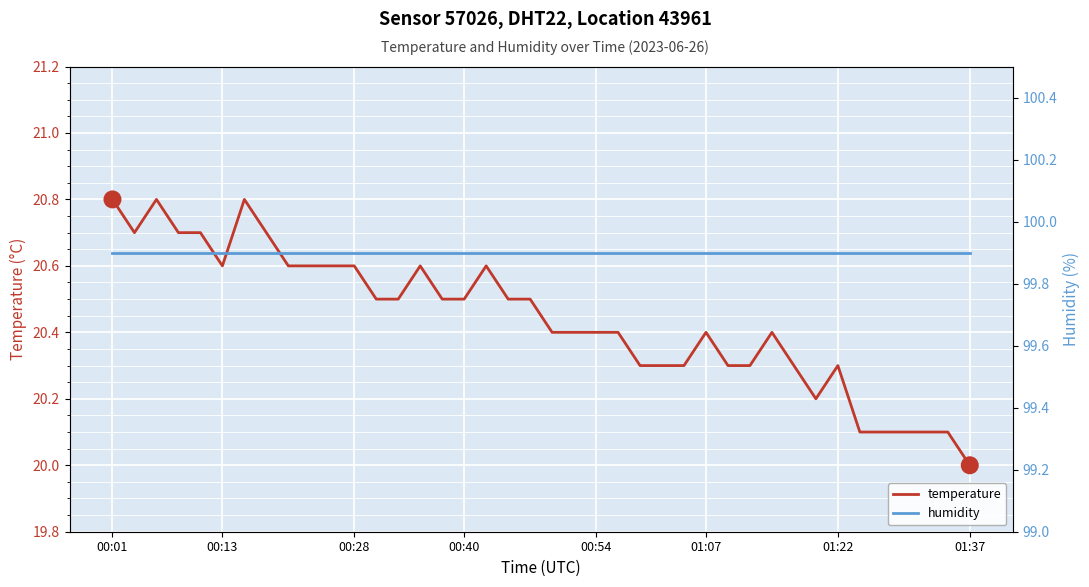

True or false: humidity has more than 0 points higher than both neighbors.

False